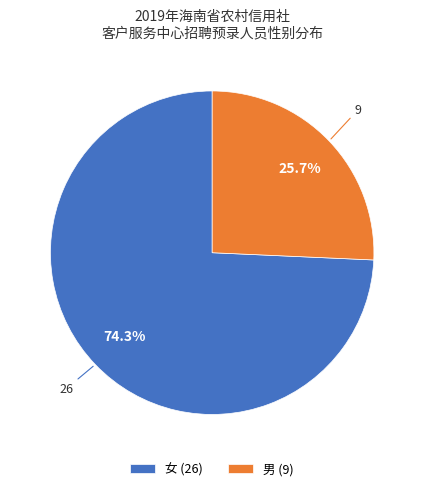

The 男 slice represents 14% of the pie. True or false?

False